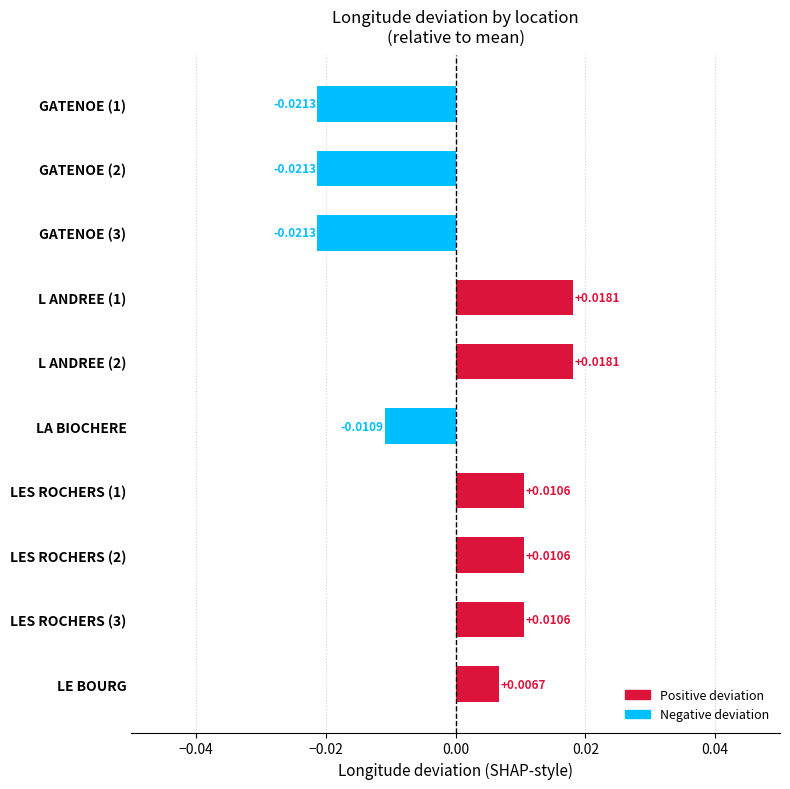

What is the label of the 1st bar from the bottom?

LE BOURG